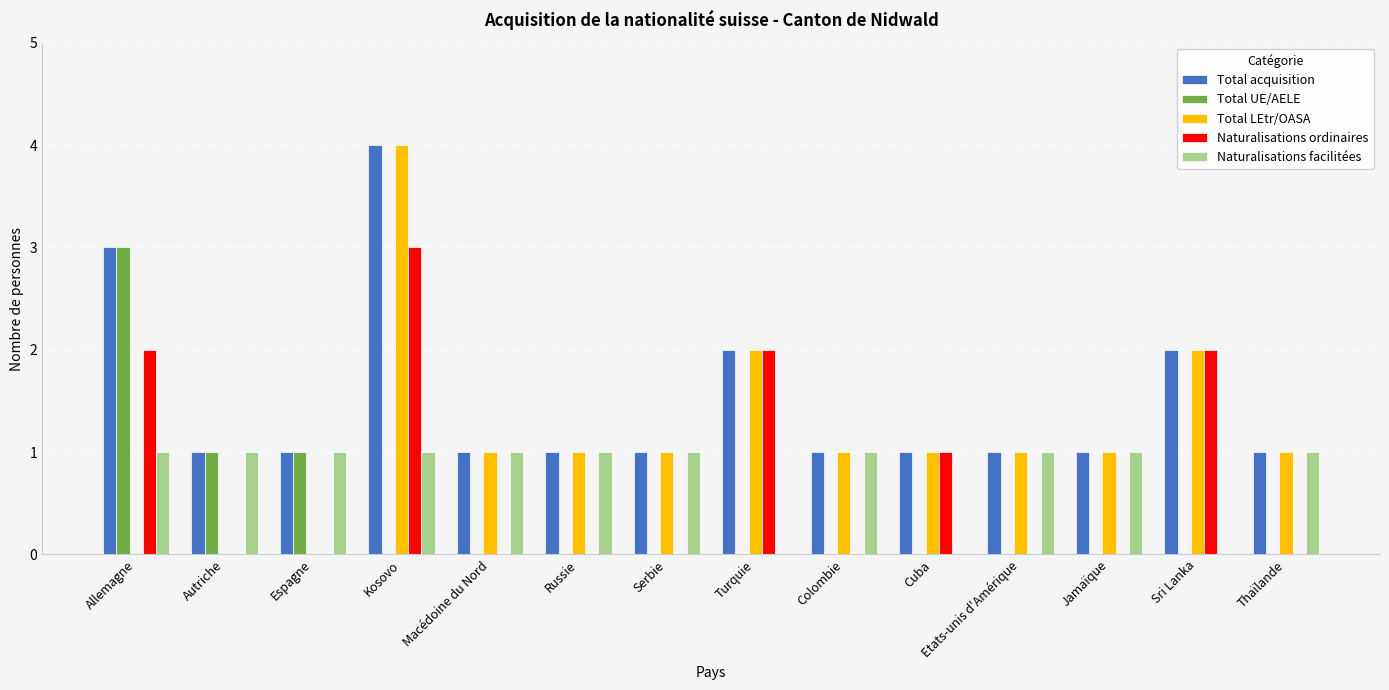

What is the total value across all series at Autriche?

3